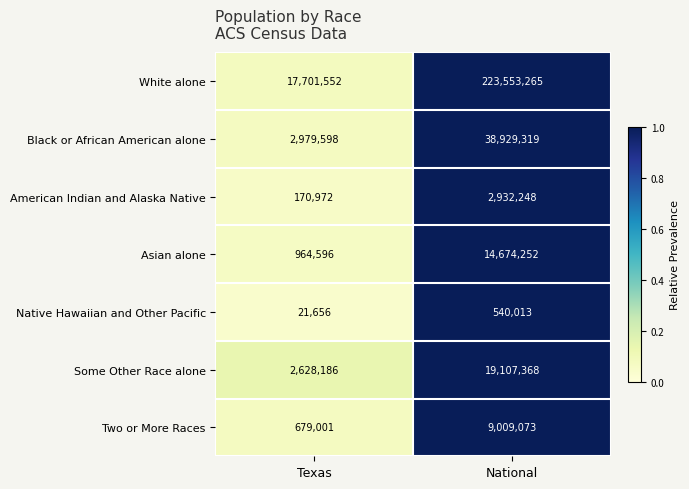

The value of American Indian and Alaska Native at Texas is 170972. True or false?

True